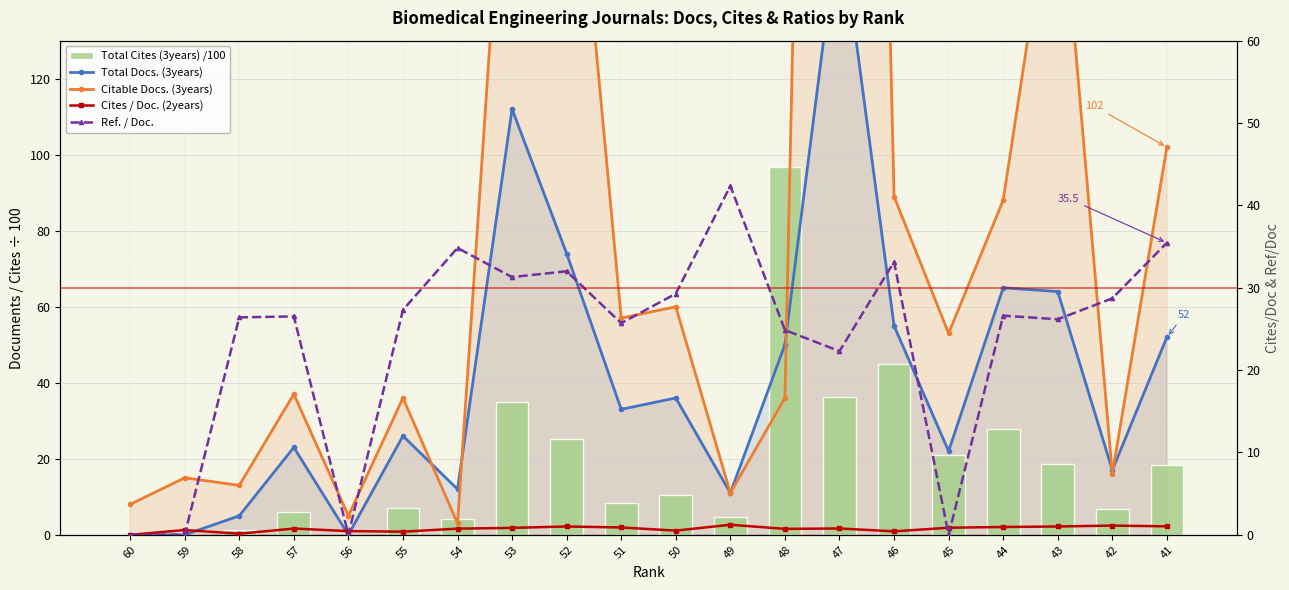

What is the value of the Total Docs. (3years) bar at the 3rd from the left?

5.0